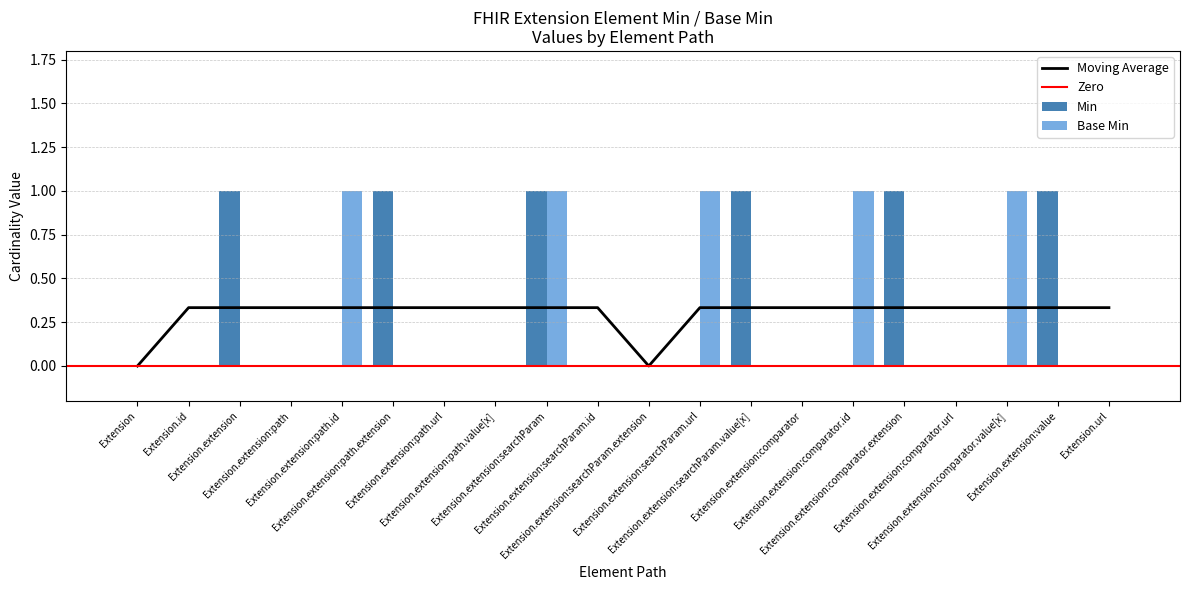

Reading right to left, transcribe all the data shown in this chart.

Min: Extension.url=0	Extension.extension:value=1	Extension.extension:comparator.value[x]=0	Extension.extension:comparator.url=0	Extension.extension:comparator.extension=1	Extension.extension:comparator.id=0	Extension.extension:comparator=0	Extension.extension:searchParam.value[x]=1	Extension.extension:searchParam.url=0	Extension.extension:searchParam.extension=0	Extension.extension:searchParam.id=0	Extension.extension:searchParam=1	Extension.extension:path.value[x]=0	Extension.extension:path.url=0	Extension.extension:path.extension=1	Extension.extension:path.id=0	Extension.extension:path=0	Extension.extension=1	Extension.id=0	Extension=0
Base Min: Extension.url=0	Extension.extension:value=0	Extension.extension:comparator.value[x]=1	Extension.extension:comparator.url=0	Extension.extension:comparator.extension=0	Extension.extension:comparator.id=1	Extension.extension:comparator=0	Extension.extension:searchParam.value[x]=0	Extension.extension:searchParam.url=1	Extension.extension:searchParam.extension=0	Extension.extension:searchParam.id=0	Extension.extension:searchParam=1	Extension.extension:path.value[x]=0	Extension.extension:path.url=0	Extension.extension:path.extension=0	Extension.extension:path.id=1	Extension.extension:path=0	Extension.extension=0	Extension.id=0	Extension=0